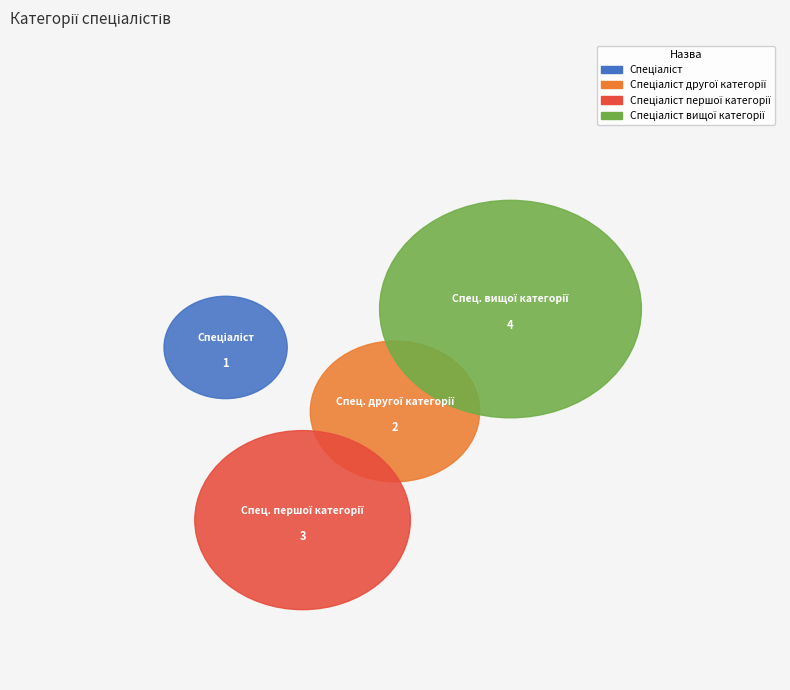

Rank the categories by value from highest to lowest.

Спеціаліст вищої категорії, Спеціаліст першої категорії, Спеціаліст другої категорії, Спеціаліст